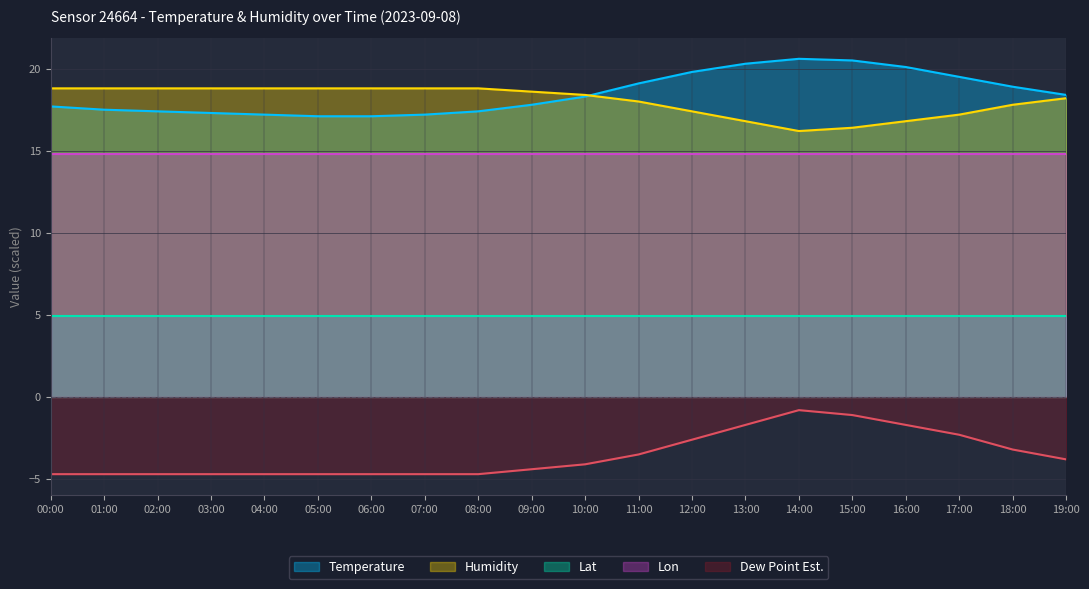

True or false: Dew Point Est. and Lat cross at least once.

False